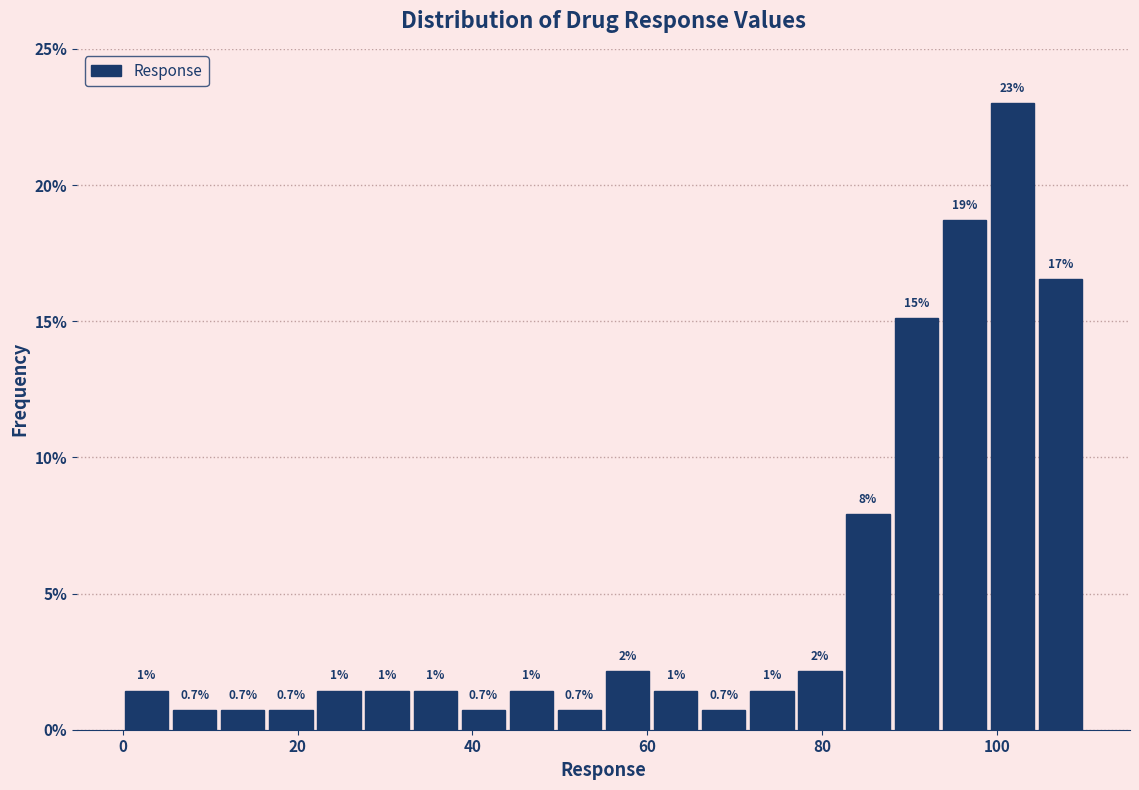

Read against the x-axis, roughly where is the centre of the tallest bar?

102